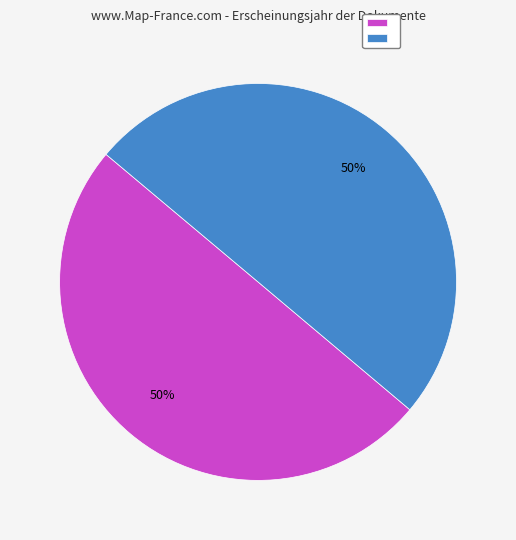

To the nearest percent, what is the average slice percentage?

50%